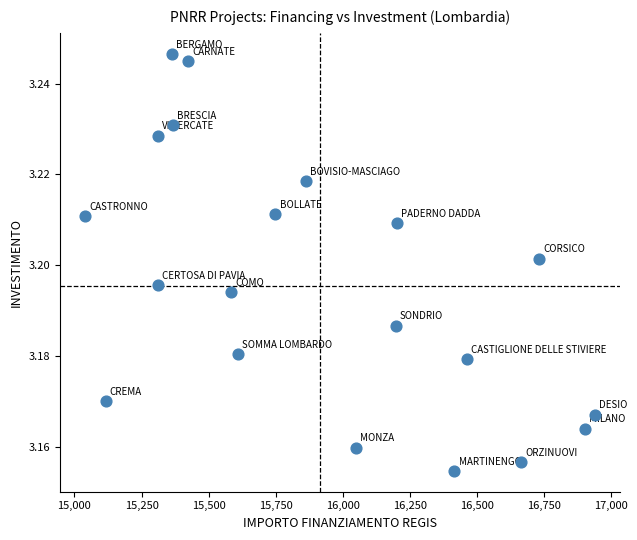

What is the range of X values (max minus min)?

1898.7